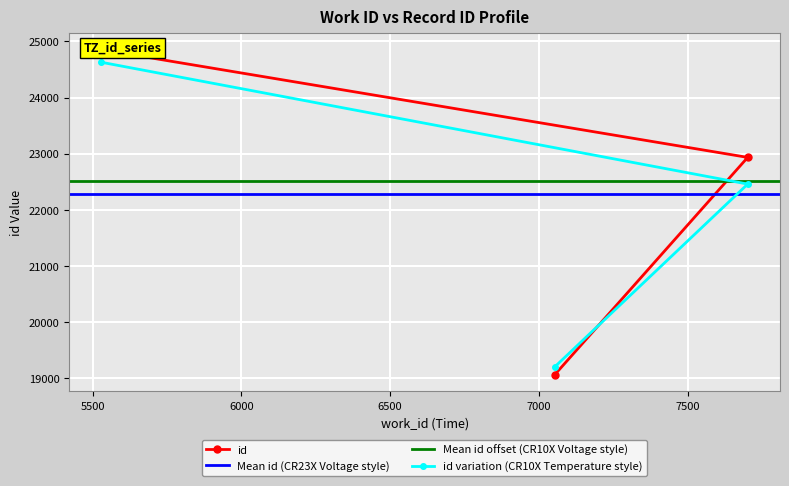

Rank the categories by value from highest to lowest.

5530, 7702, 7053